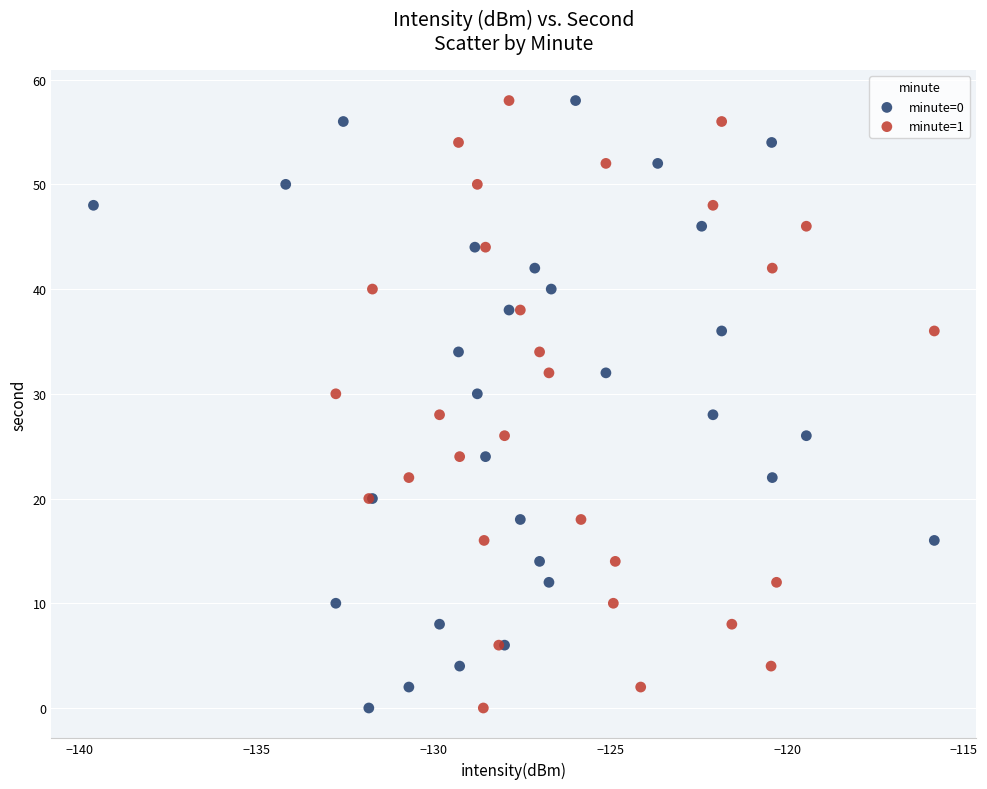

What are all the series names shown in the legend?

minute=0, minute=1